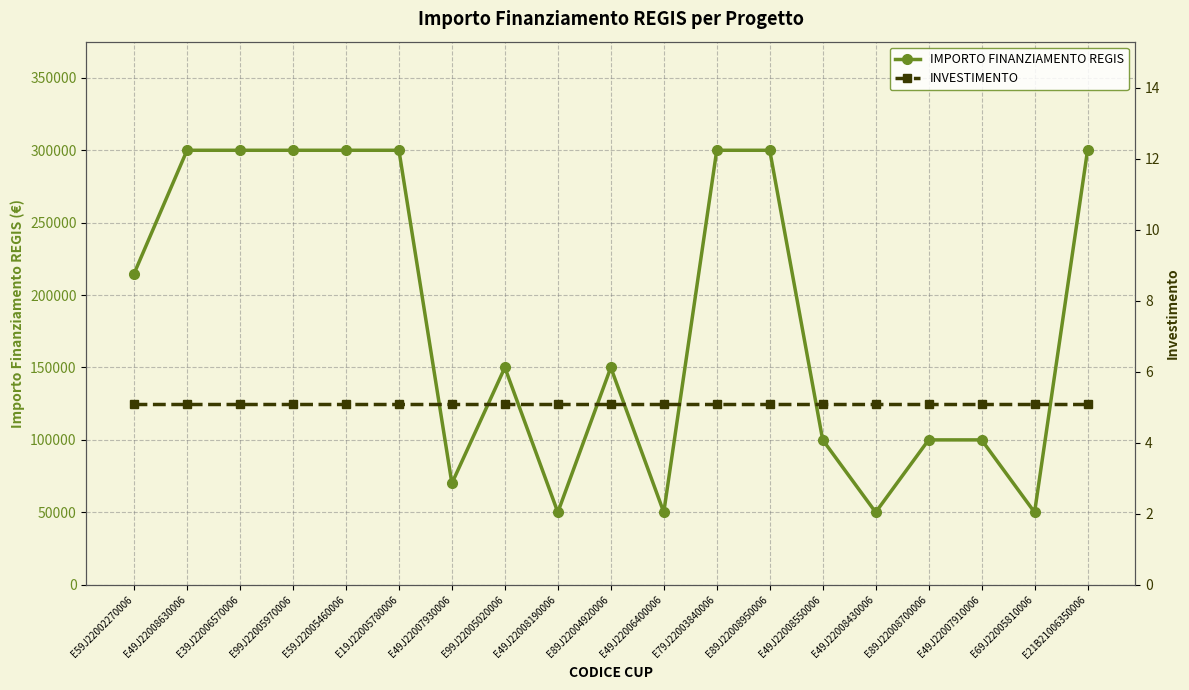

At how many categories does at least one series exceed 249576?

8